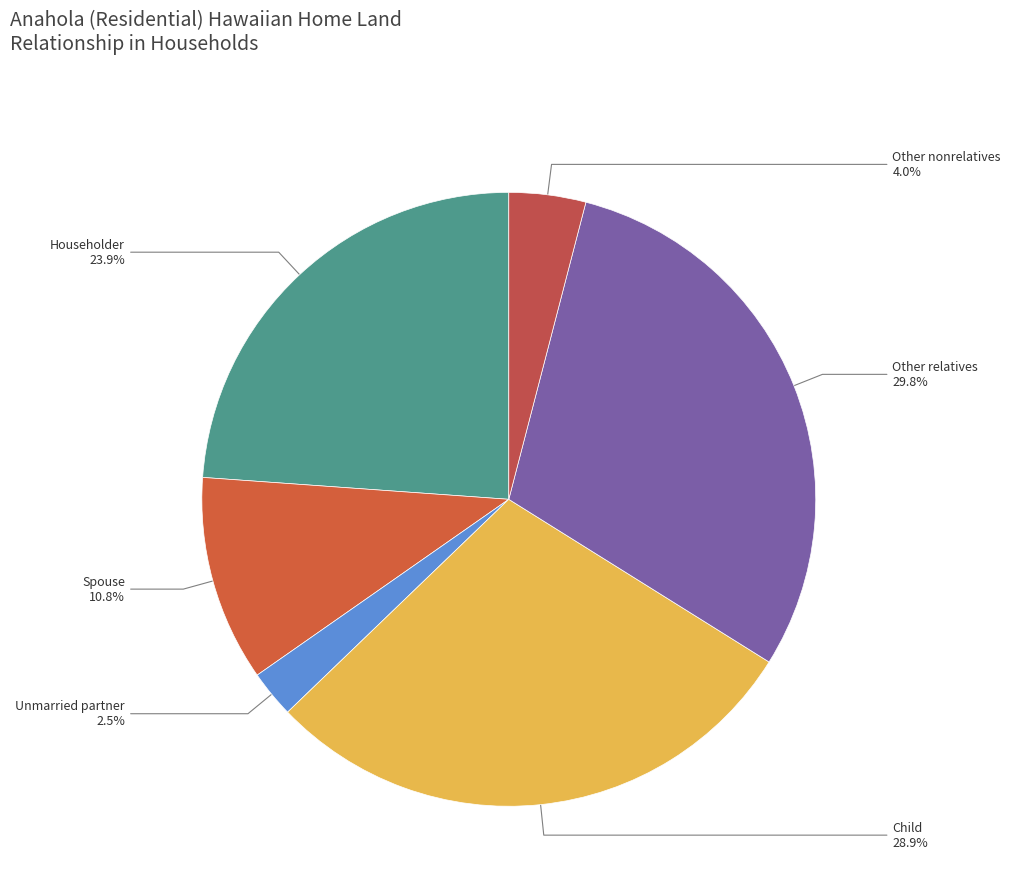

How many segments does this pie chart have?

6